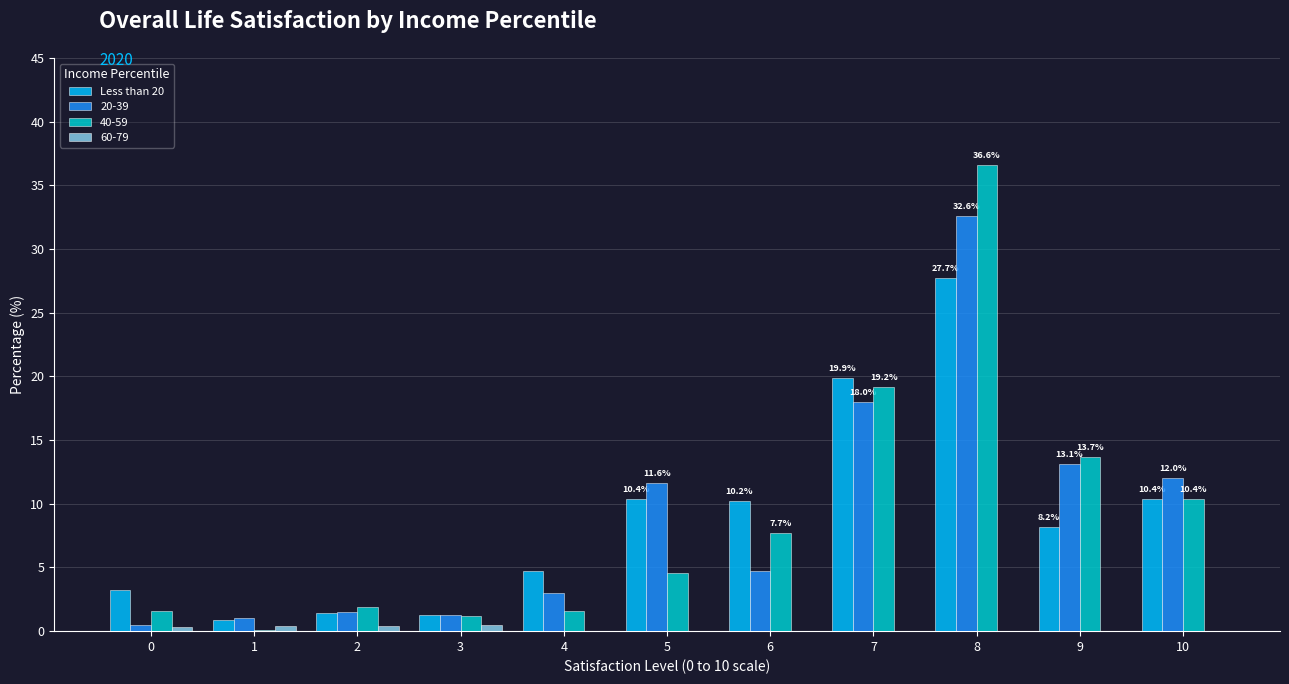

The value of 20-39 at 7 is 18.0. True or false?

True